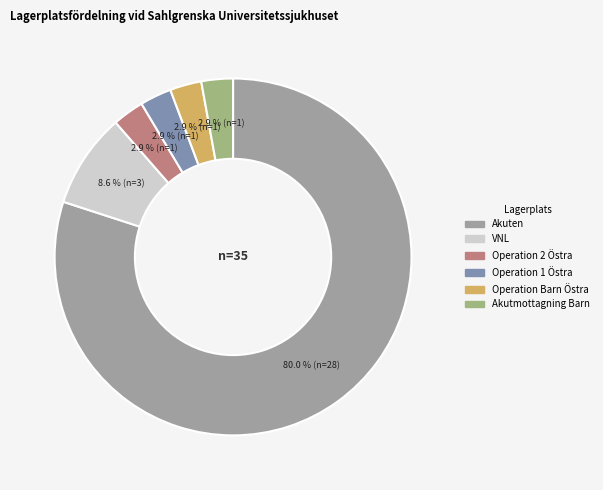

How many segments does this pie chart have?

6